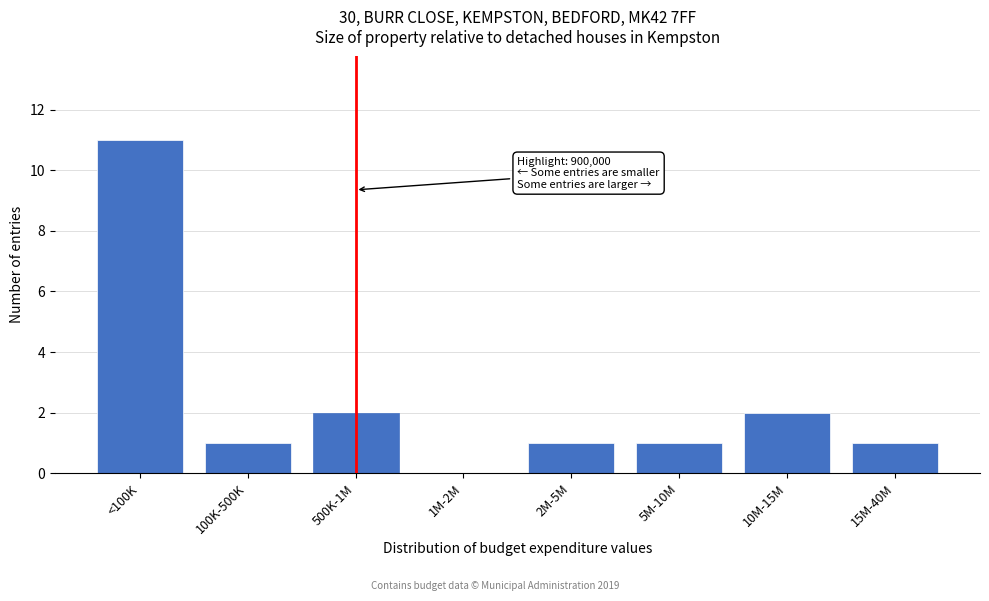

Reading right to left, what are all the values shown in this chart?

15M-40M=1	10M-15M=2	5M-10M=1	2M-5M=1	1M-2M=0	500K-1M=2	100K-500K=1	<100K=11